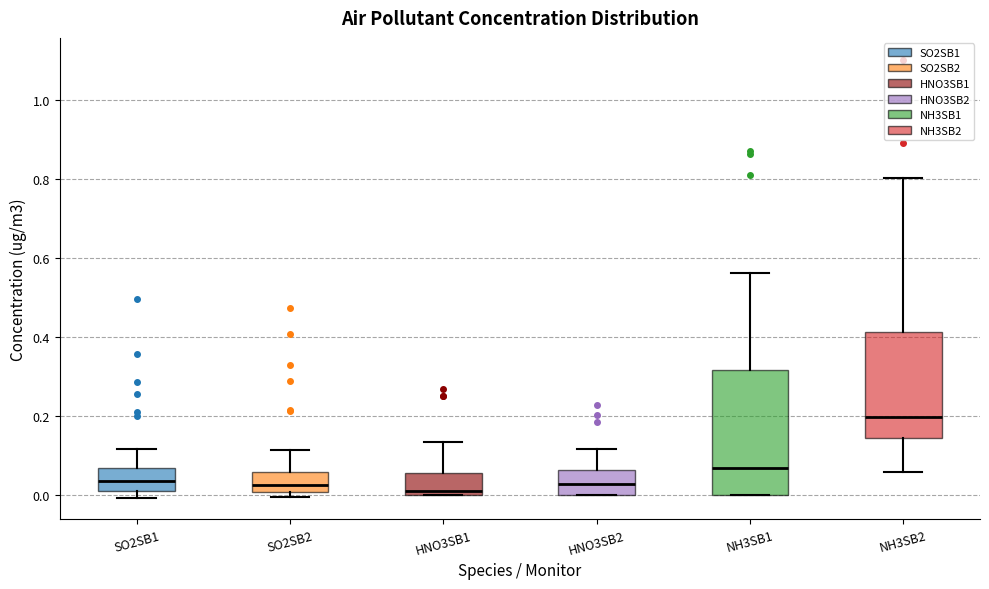

Comparing the boxes themselves (not the whiskers), which one is the tallest?

NH3SB1